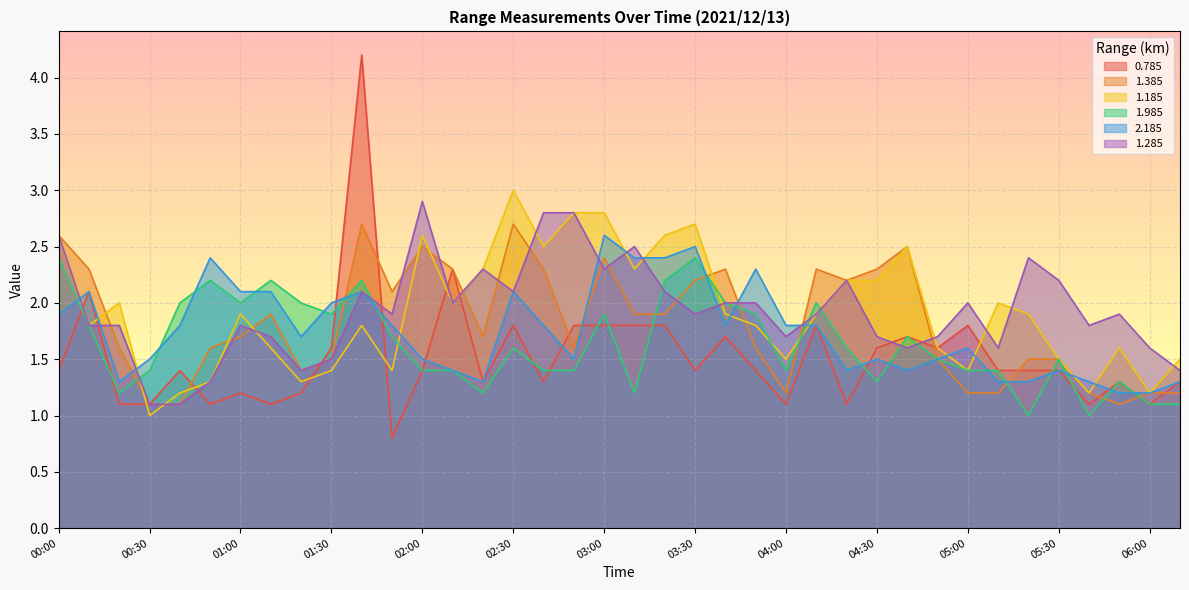

How many interior local valleys does the 1.385 series have?

7